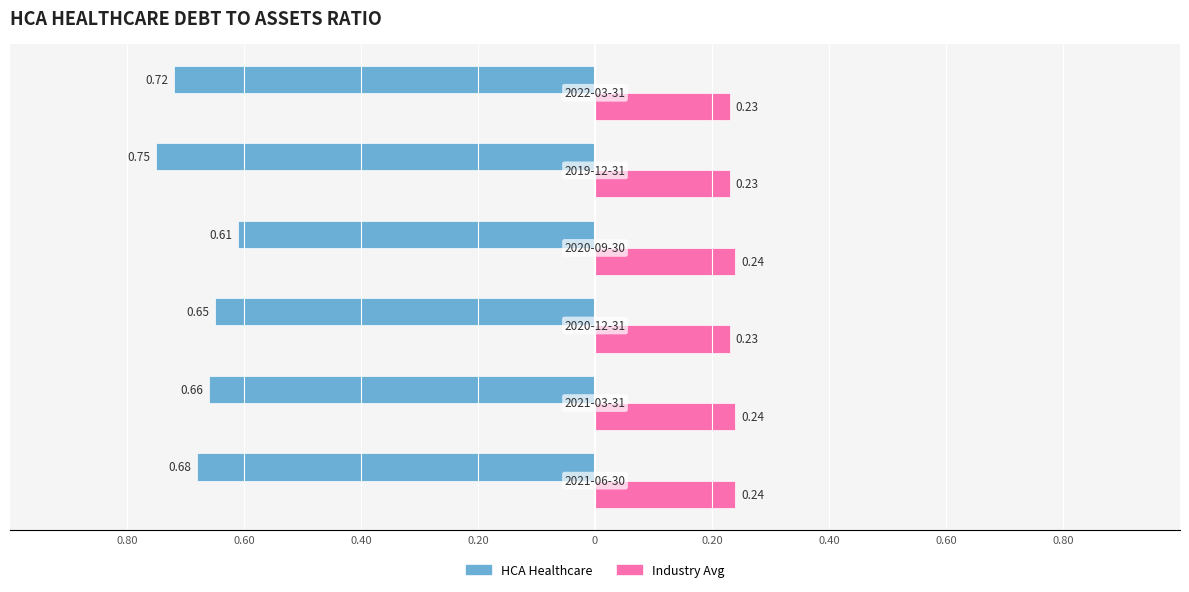

What are all the series names shown in the legend?

HCA Healthcare, Industry Avg